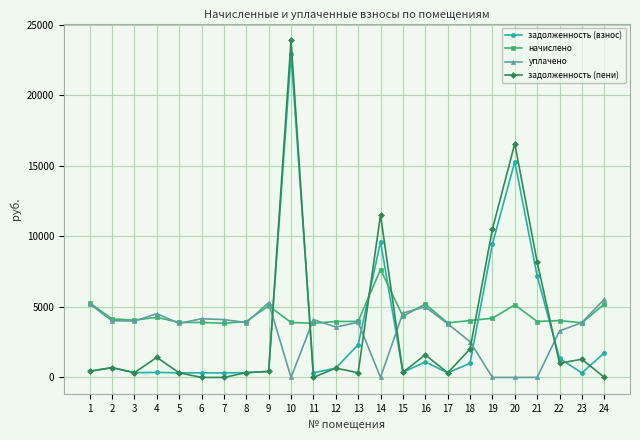

True or false: задолженность (пени) has more than 2 points higher than both neighbors.

True